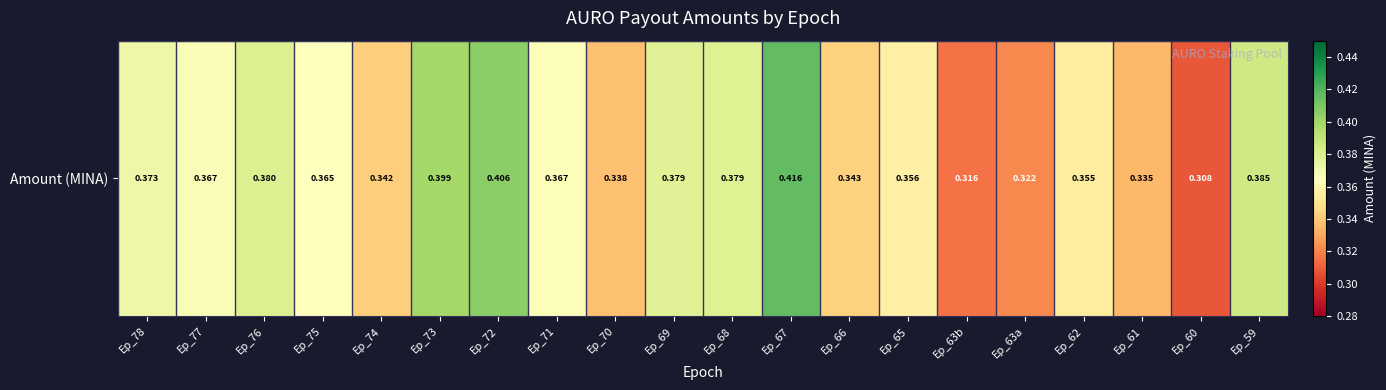

What is the difference between the maximum and minimum values?

0.1